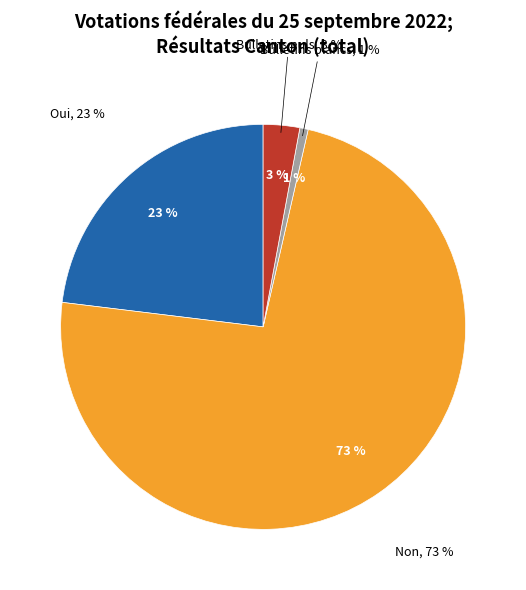

Is it true that Non is 73% of the pie?

True